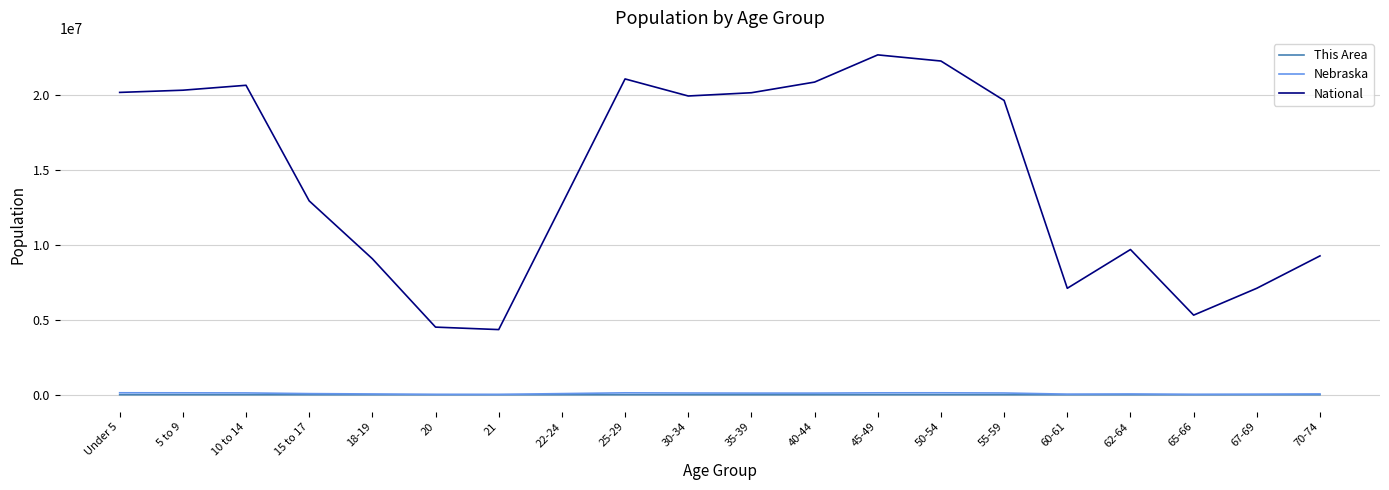

True or false: This Area has more than 0 interior local peaks.

True